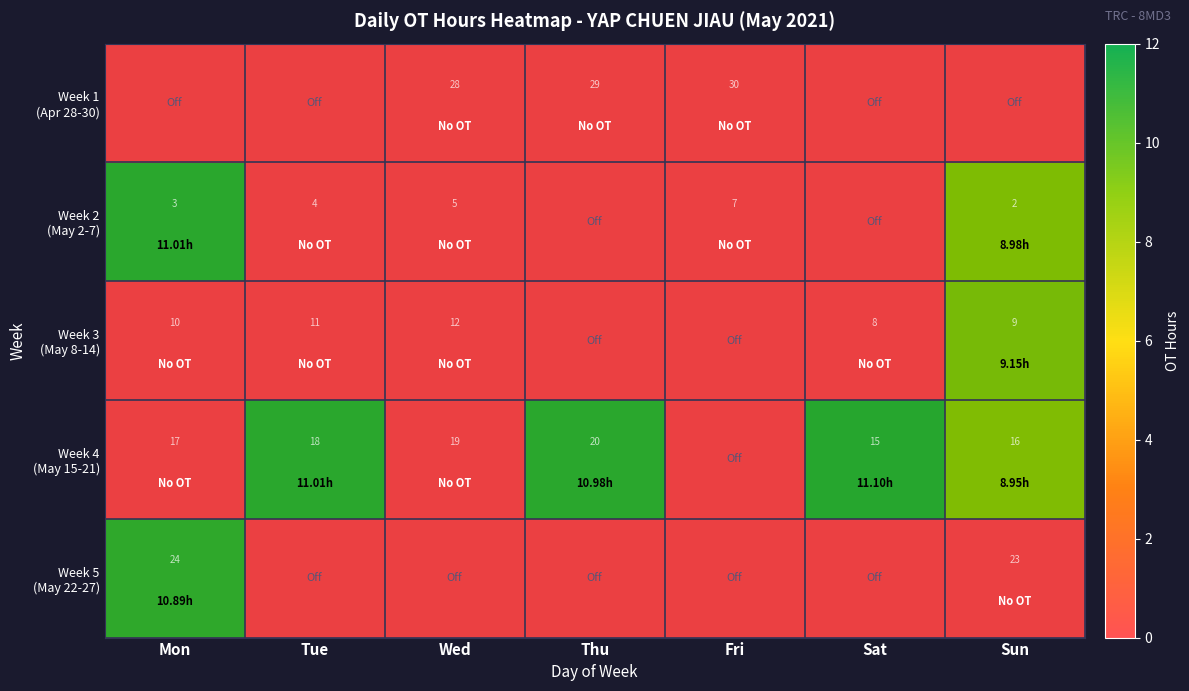

The Week 1 (Apr 28-30) series shows -0.8 at Mon. True or false?

False